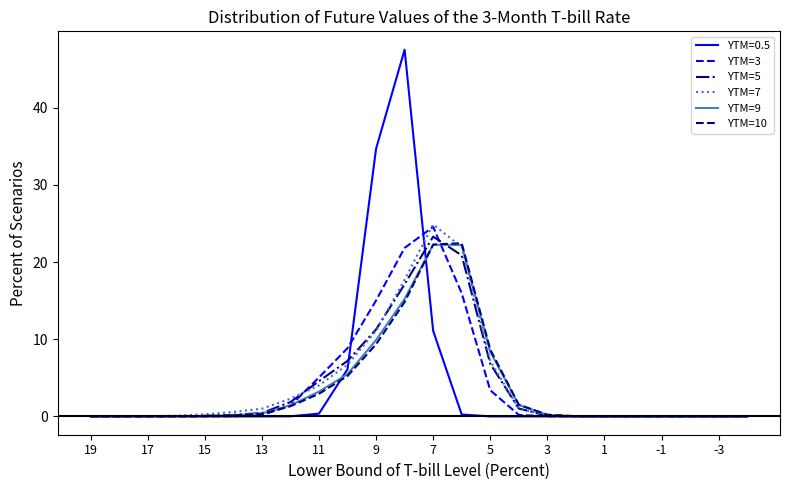

How many series are shown in this chart?

6